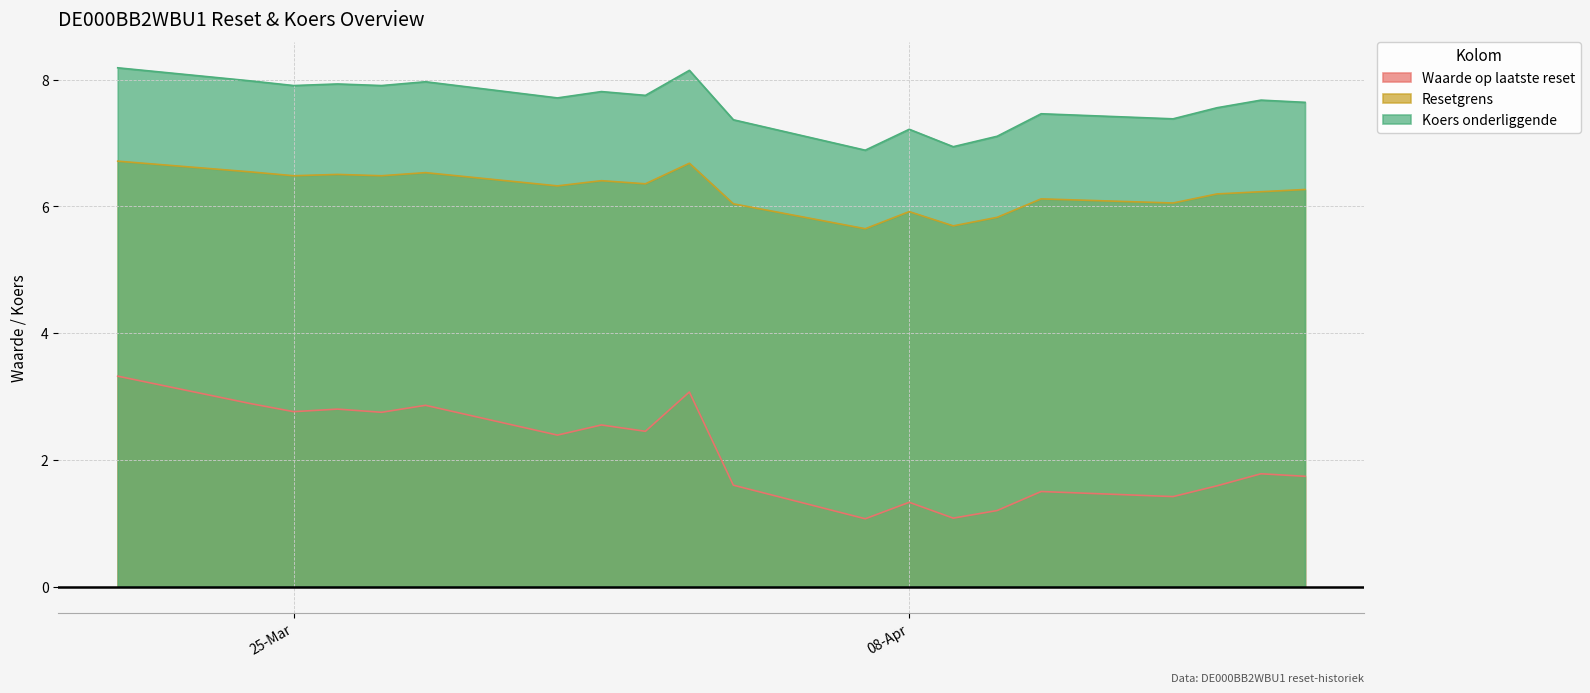

Which series changed the most between 2025-03-28 and 2025-03-26?

Waarde op laatste reset